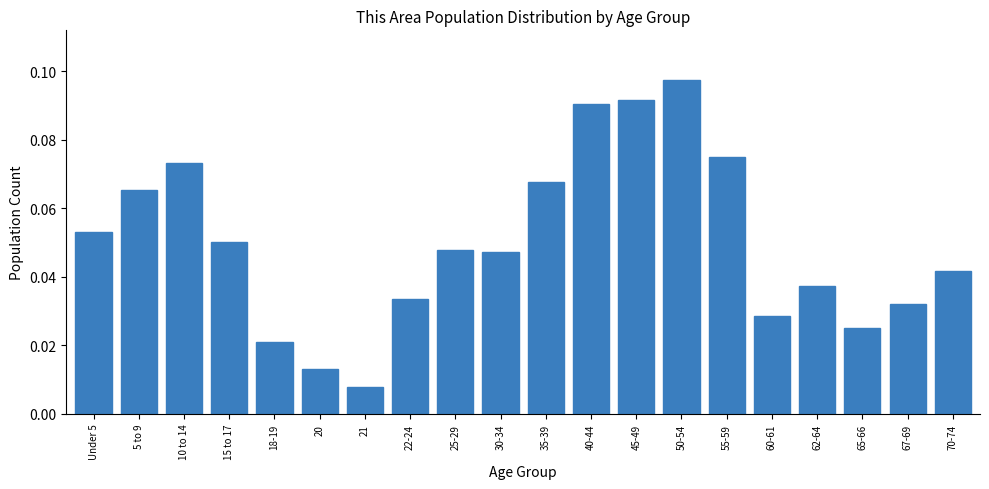

Between 70-74 and 45-49, which is larger?

45-49